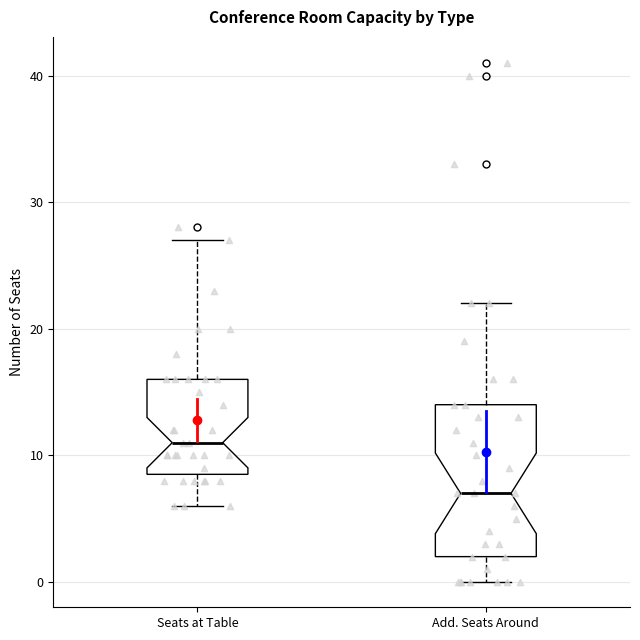

Where is the lower edge of the box for Add. Seats Around on the y-axis? The values are not printed on the chart, so give them approximately, as read against the axis.

2